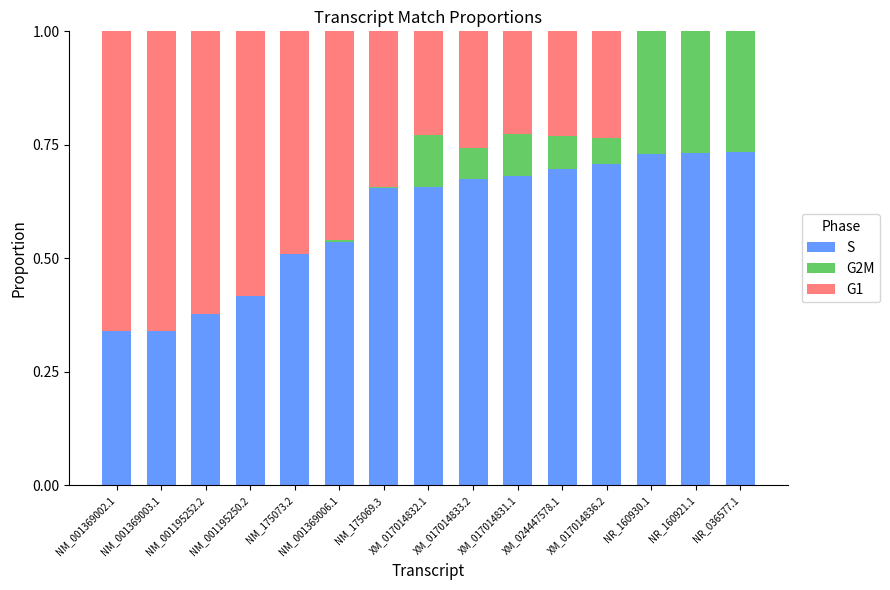

How many distinct data groups are displayed?

3